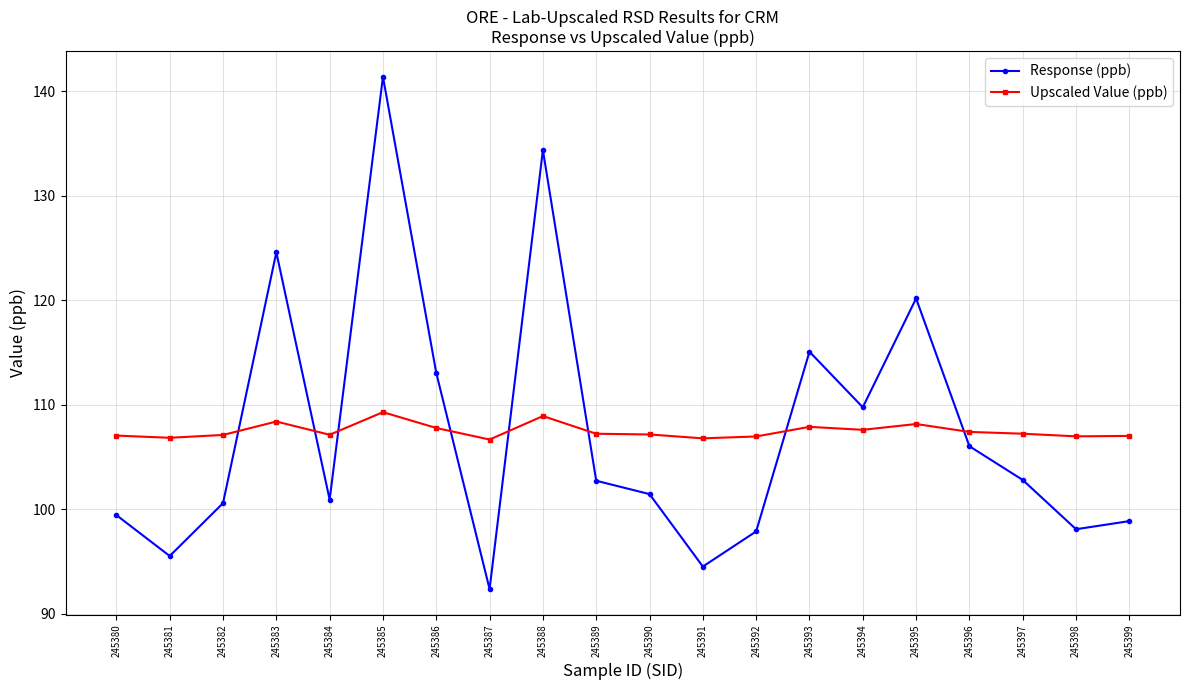

The value of Response (ppb) at 245393 is 70.6. True or false?

False